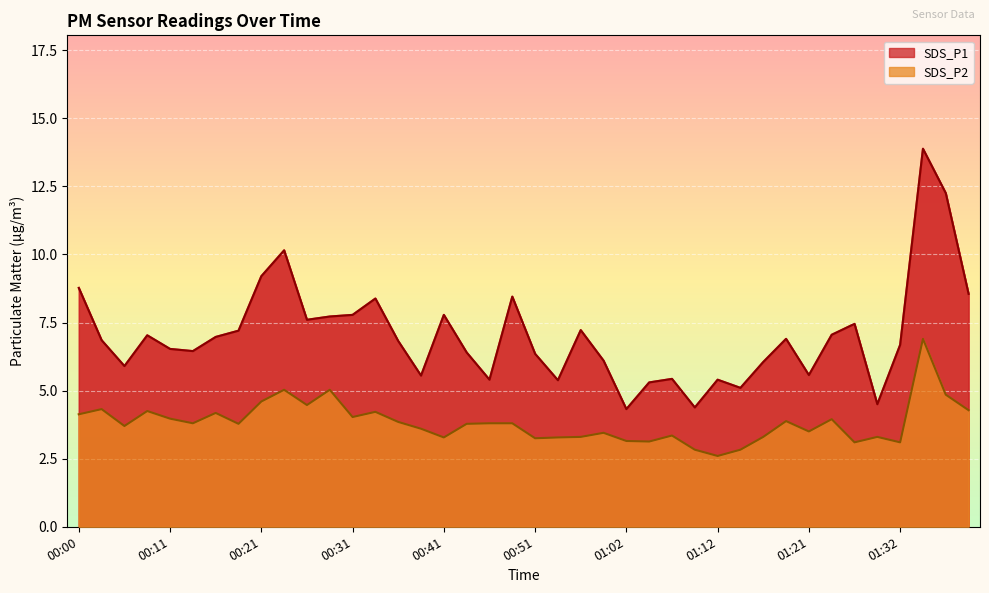

At which label is SDS_P1 closest to 9?

00:21